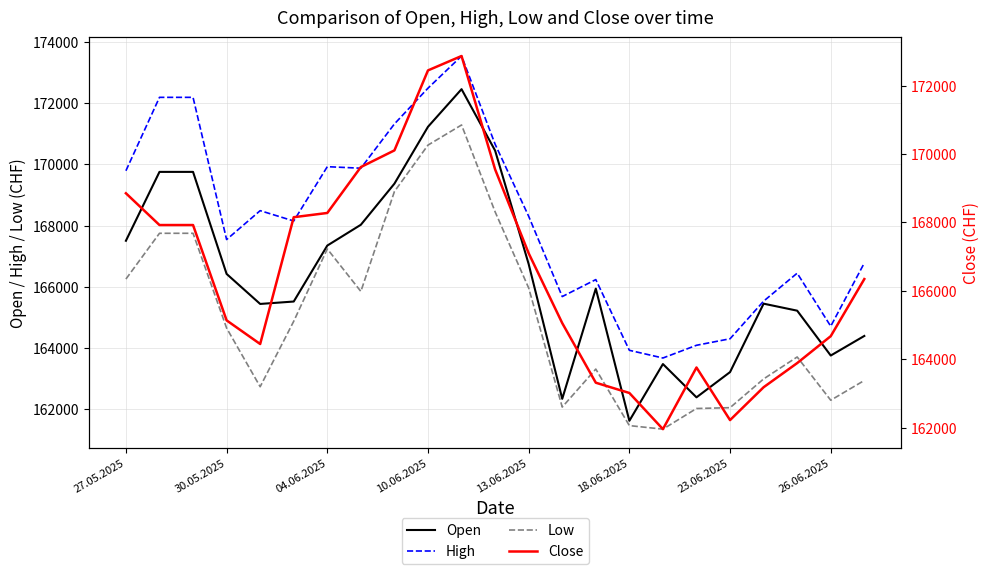

How many interior local peaks does the High series have?

5